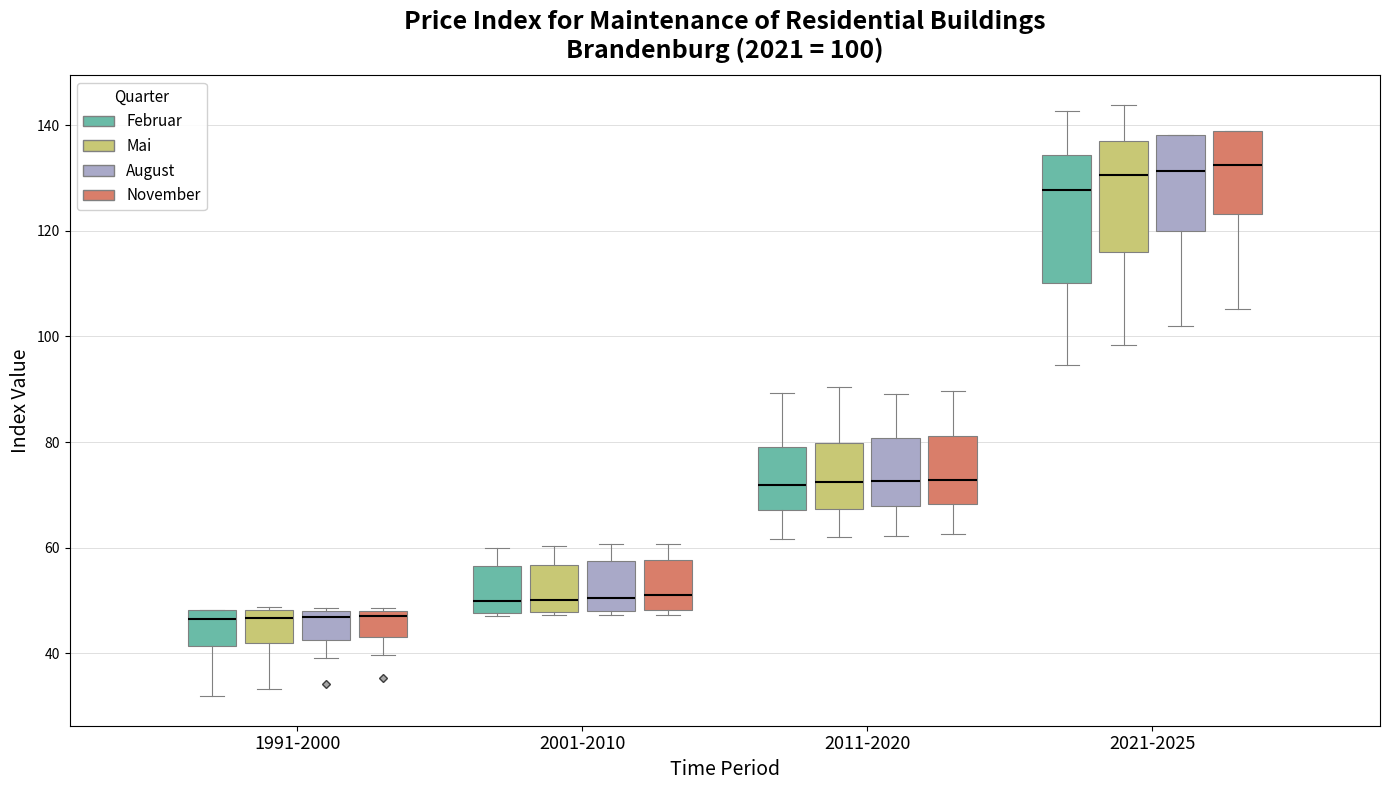

Comparing the boxes themselves (not the whiskers), which one is the tallest?

2021-2025 (Februar)